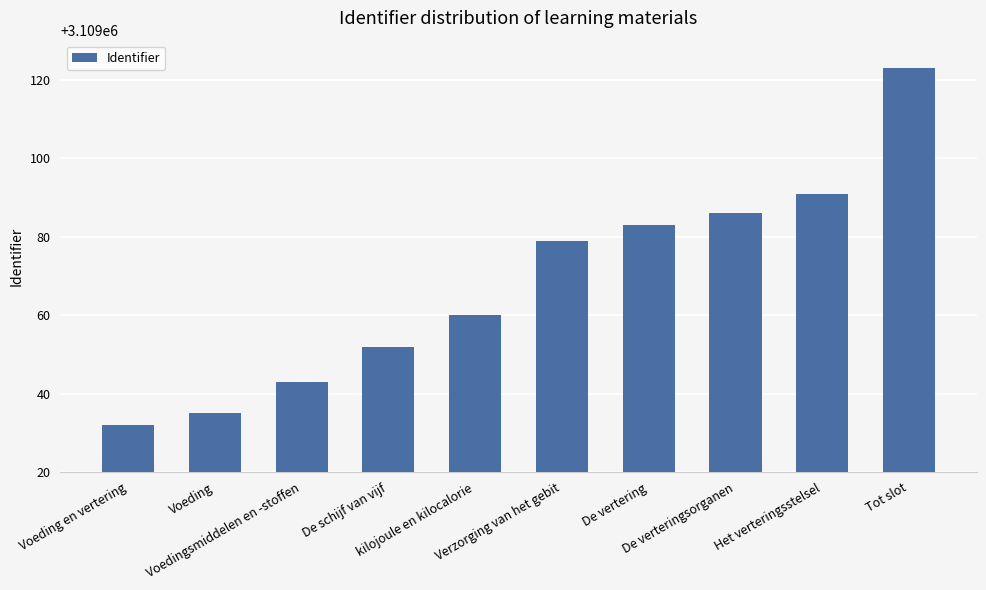

Which label corresponds to the smallest value in the chart?

Voeding en vertering